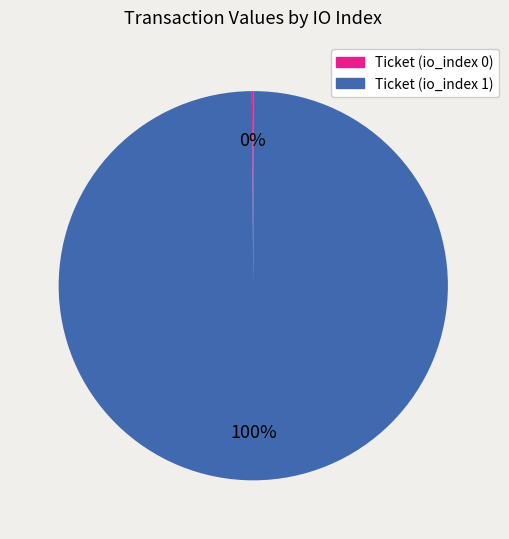

To the nearest percent, what is the average slice percentage?

50%